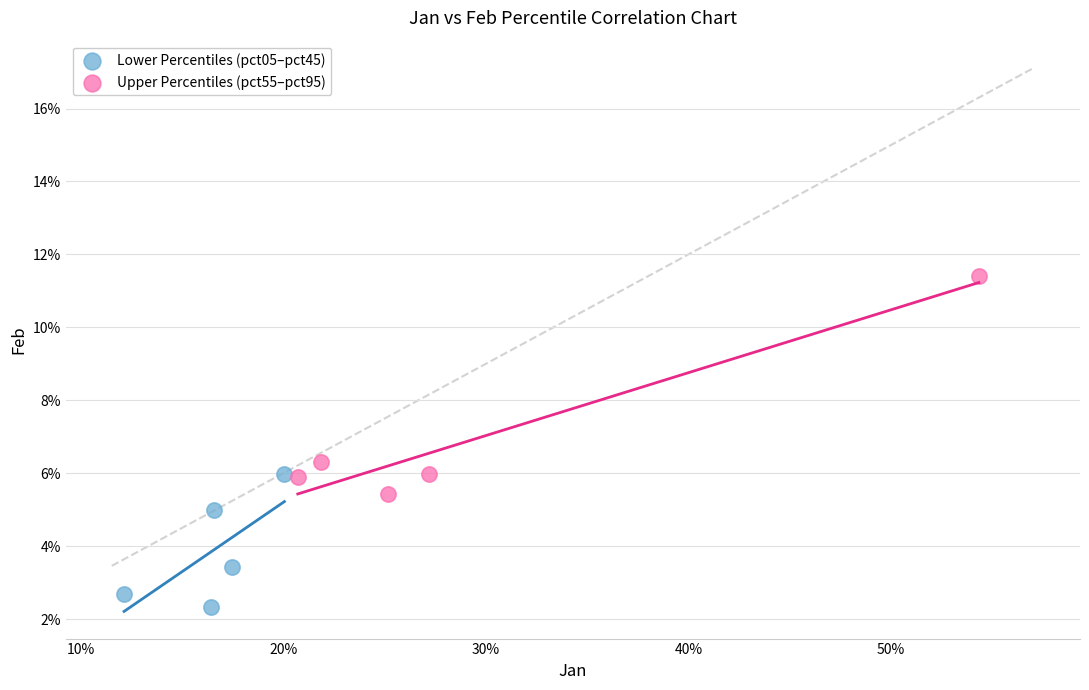

Which series reaches the minimum Y coordinate?

Lower Percentiles (pct05–pct45)